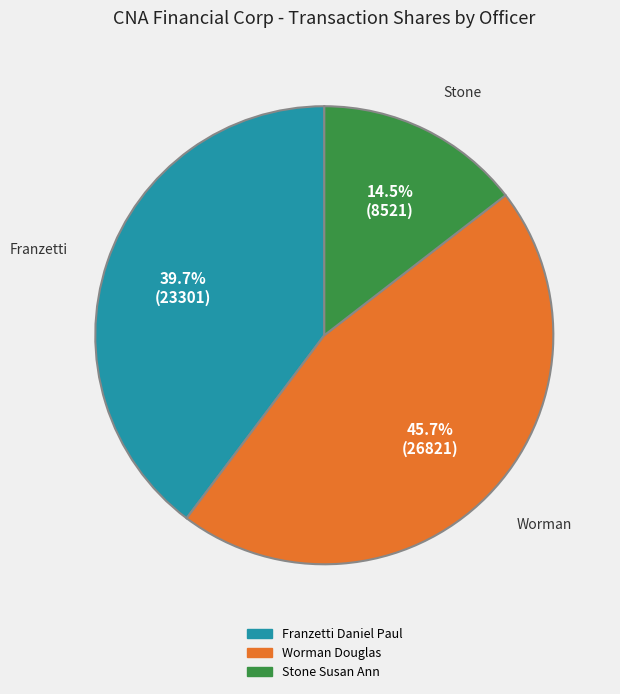

Is it true that Franzetti Daniel Paul is 40% of the pie?

True